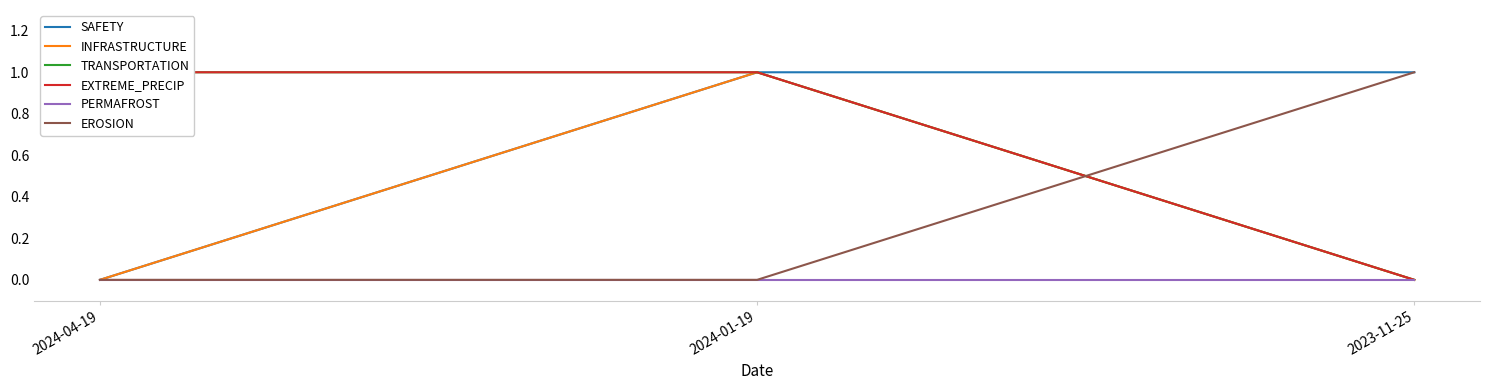

What is the spread (max minus min) of values at 2024-01-19?

1